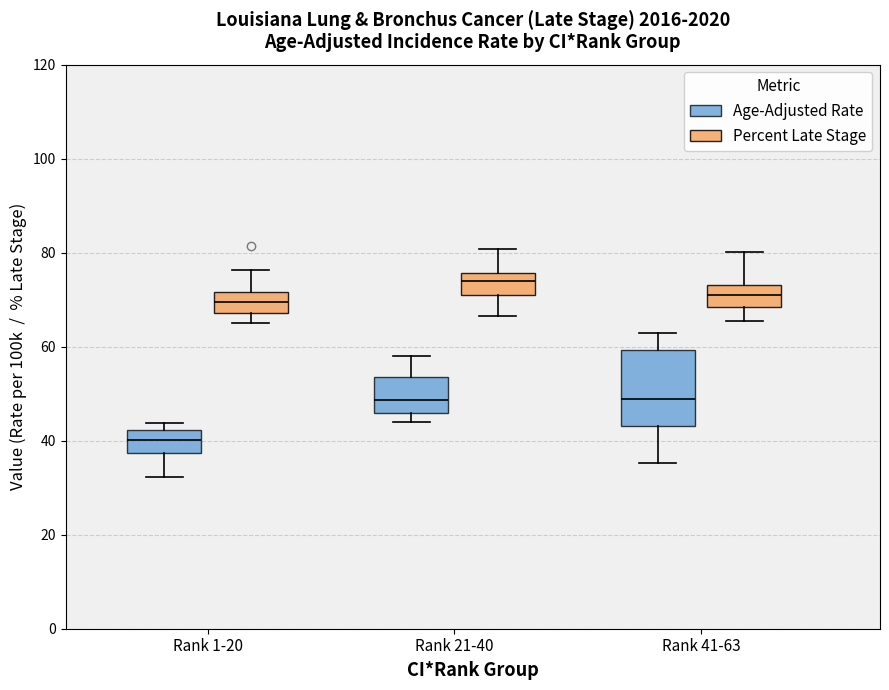

Which box has the highest median line?

Rank 21-40 (Percent Late Stage)